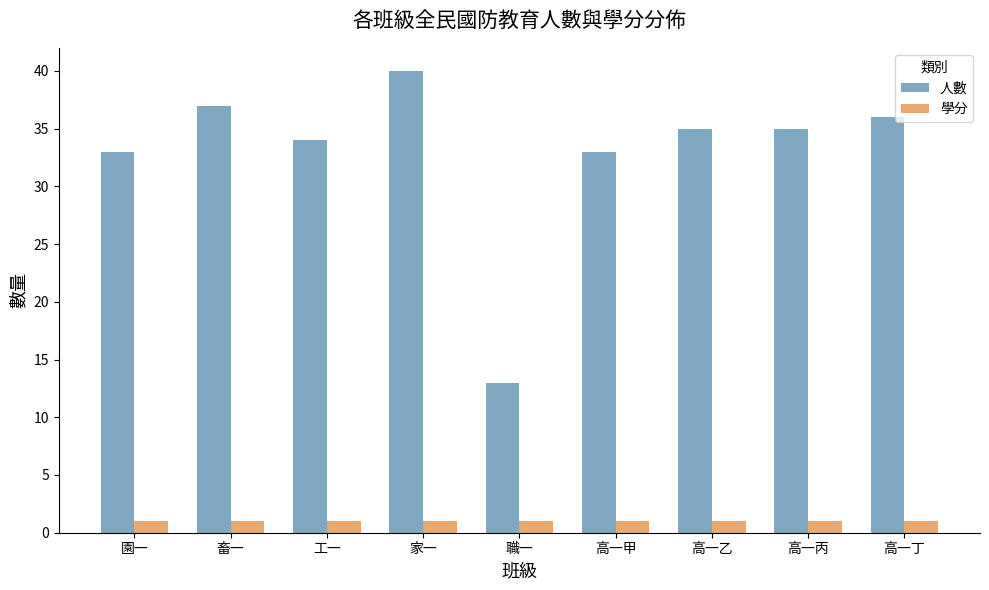

What is the average value of the 學分 series?

1